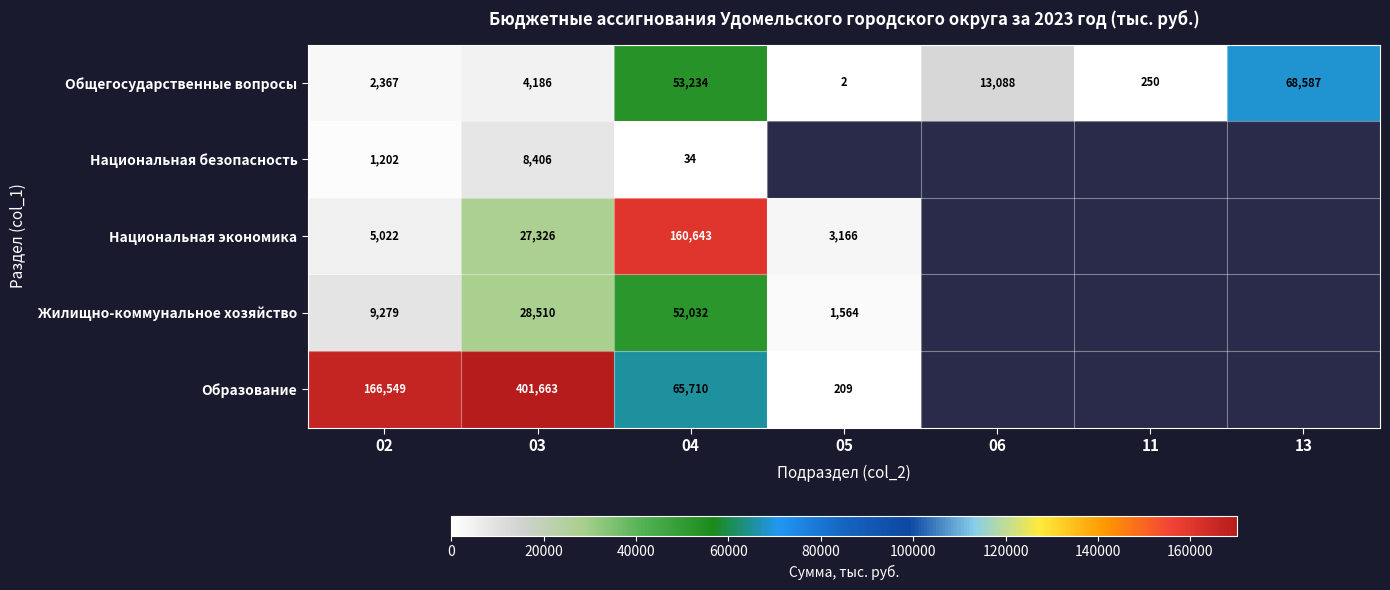

At 02, list the series in order from largest to smallest.

Образование, Жилищно-коммунальное хозяйство, Национальная экономика, Общегосударственные вопросы, Национальная безопасность